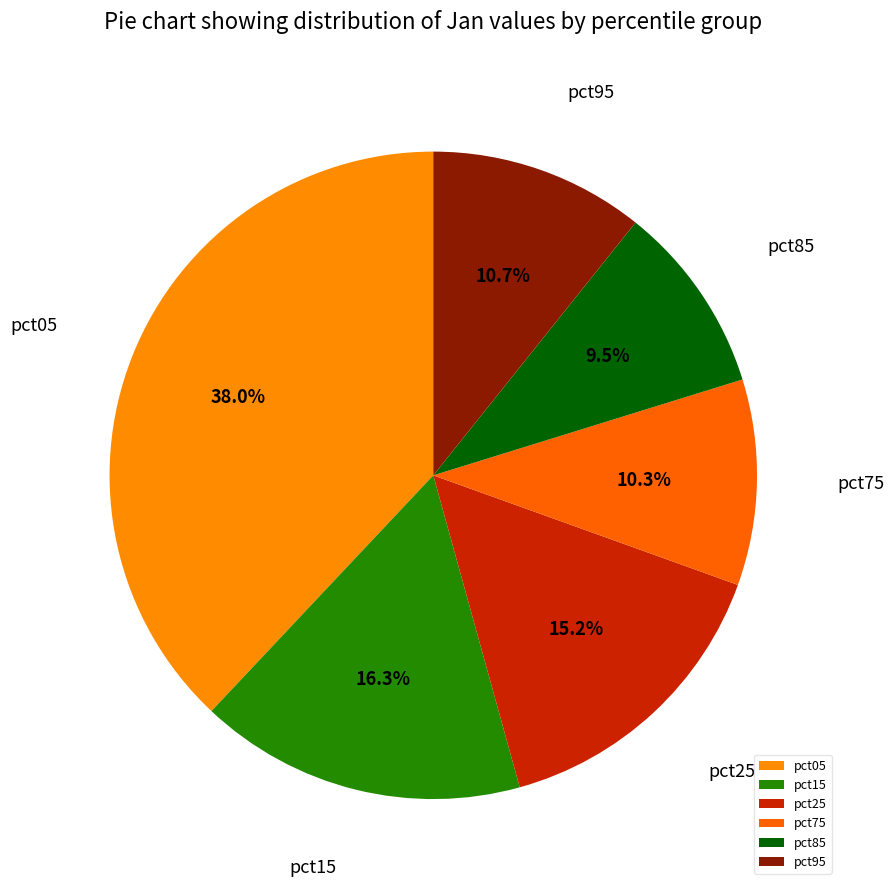

Which has a higher value, pct25 or pct05?

pct05